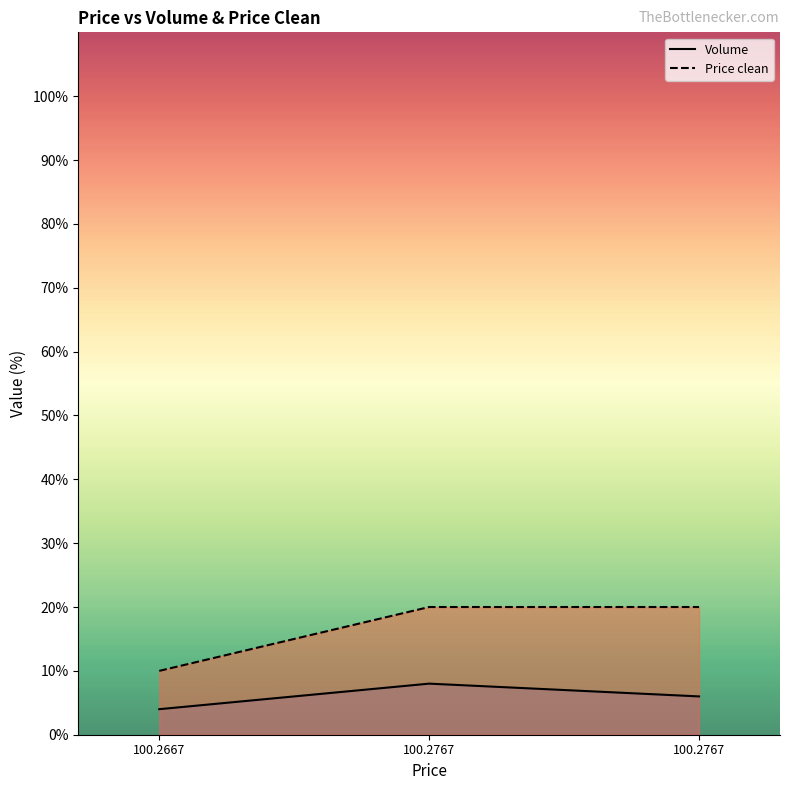

At how many categories does at least one series exceed 10?

2